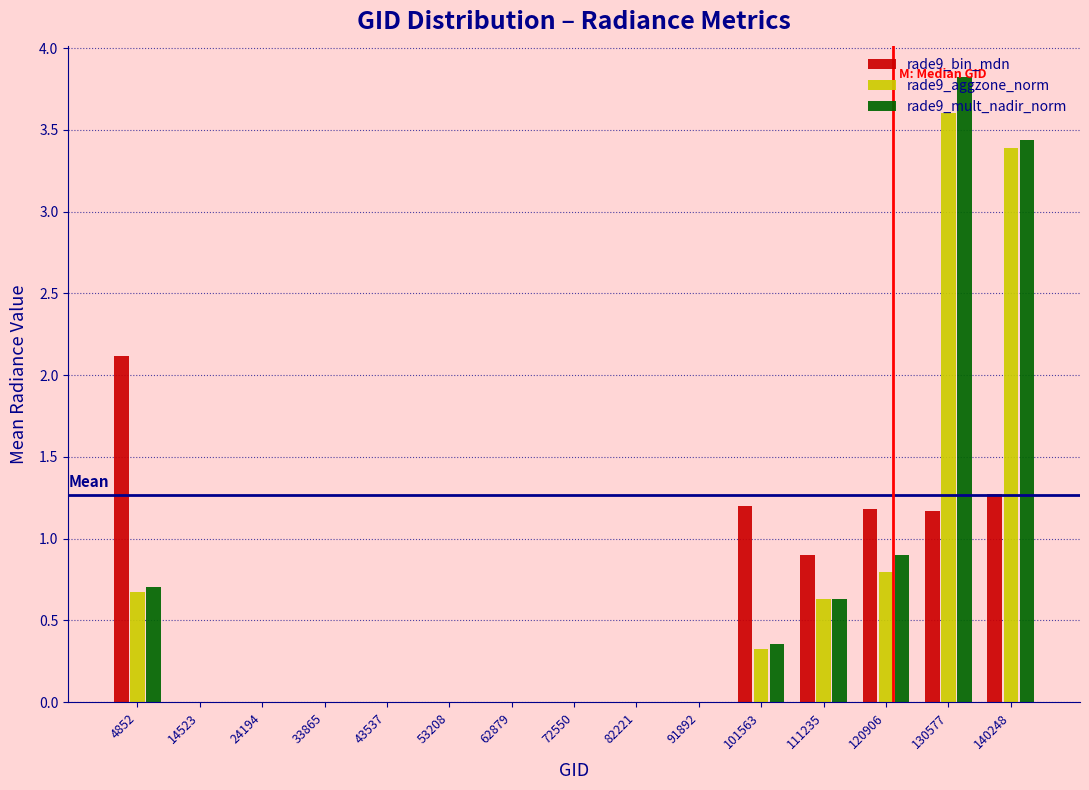

The value of rade9_aggzone_norm at 91892 is 0.0. True or false?

True